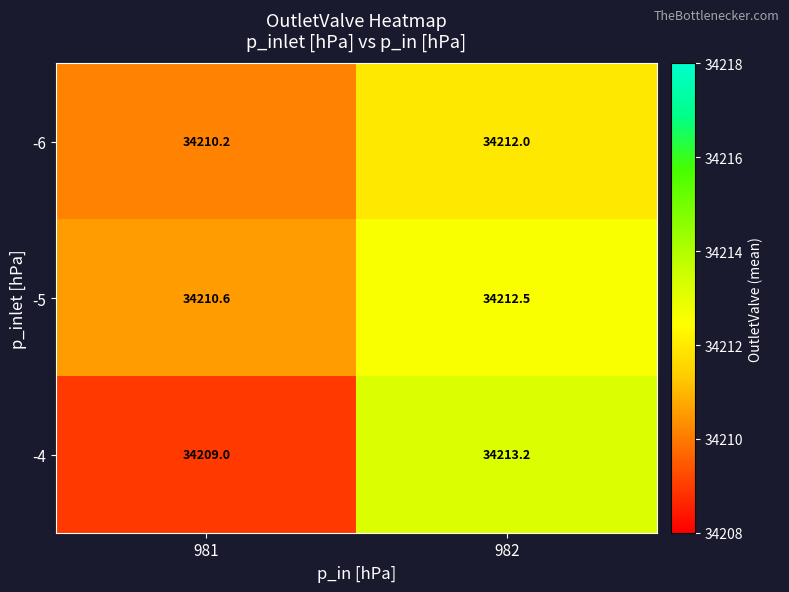

How many distinct data groups are displayed?

3